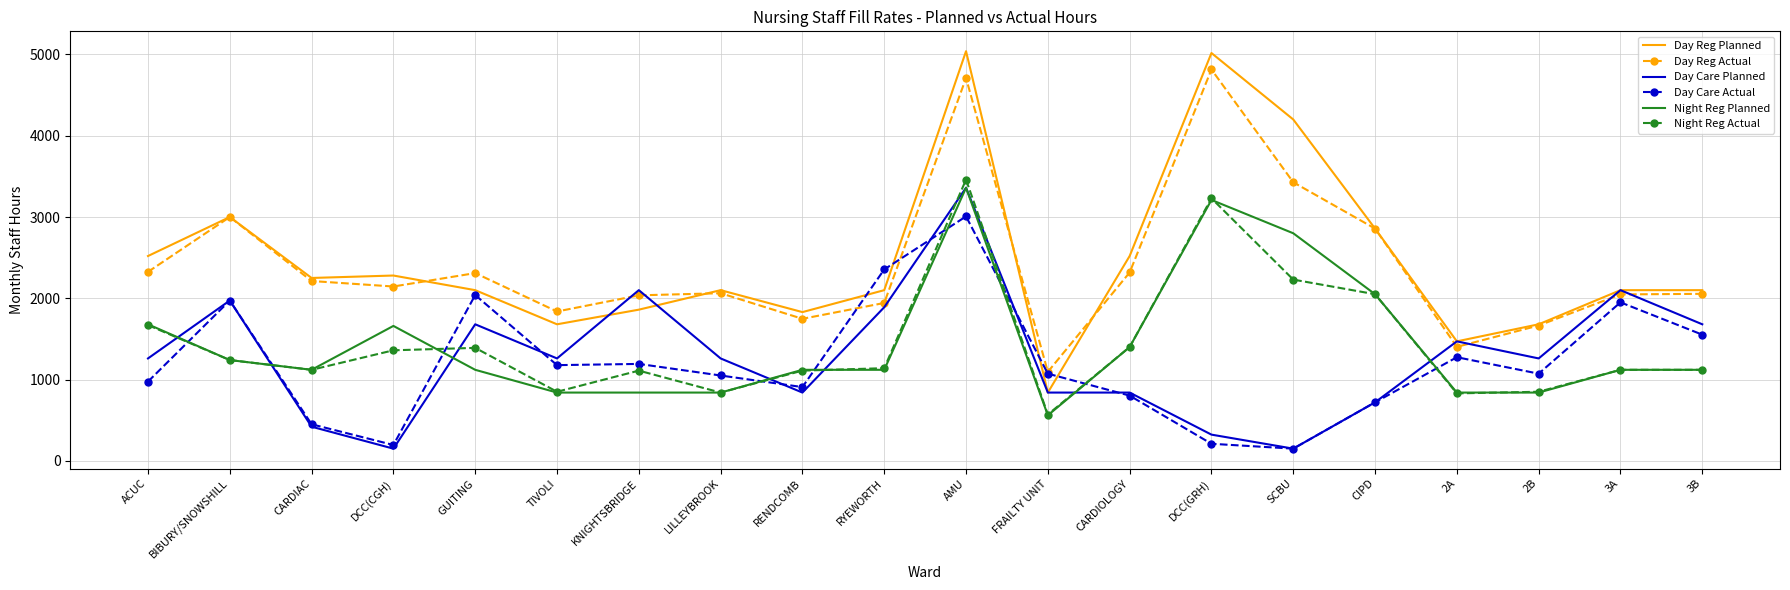

The Day Reg Planned series shows 1255.0 at DCC(CGH). True or false?

False